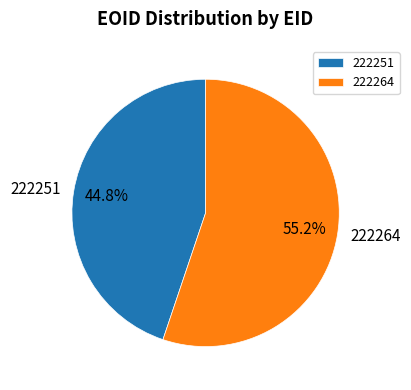

Is there any slice that represents more than half of the pie?

Yes